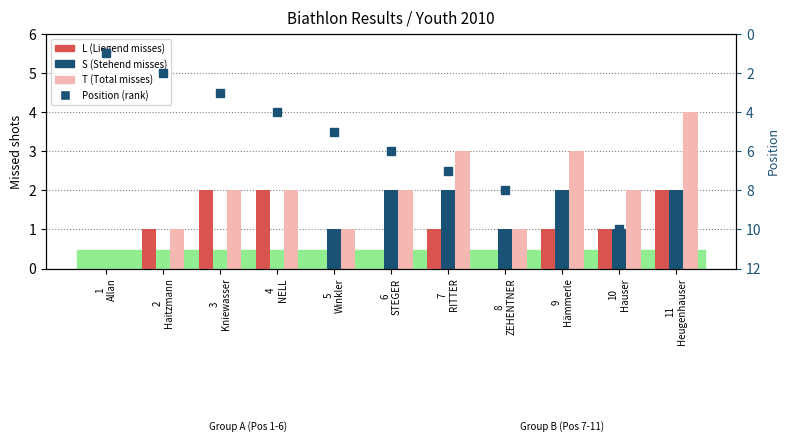

What are all the series names shown in the legend?

T (Total misses), L (Liegend), S (Stehend), Position (rank)